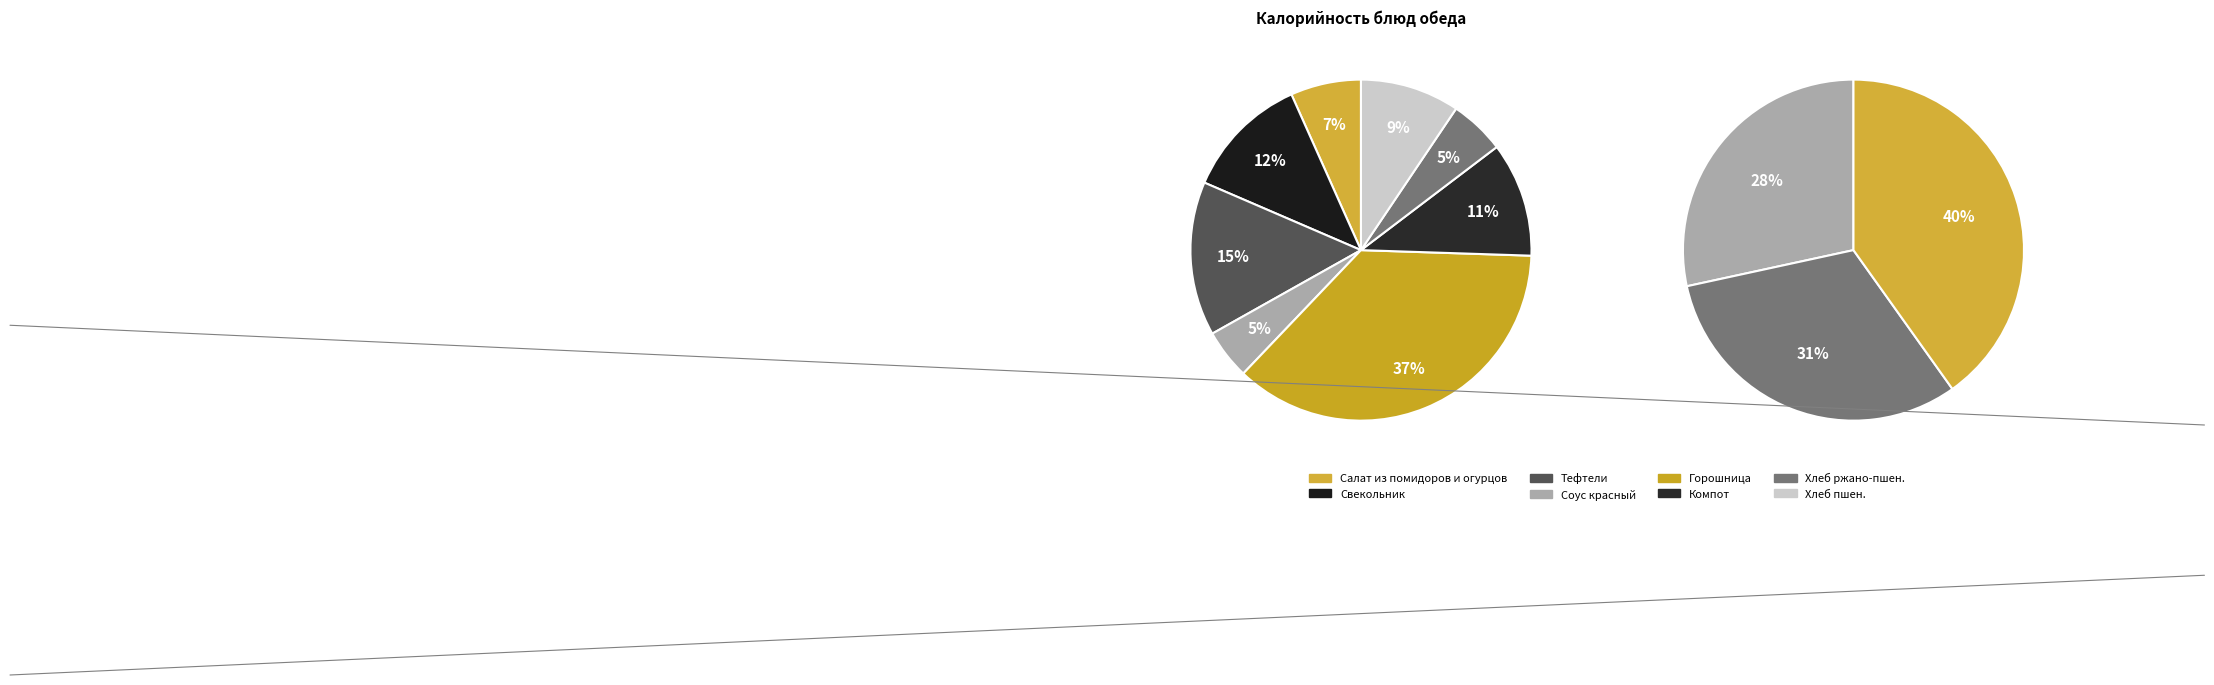

Between Свекольник and Тефтели, which is larger?

Тефтели